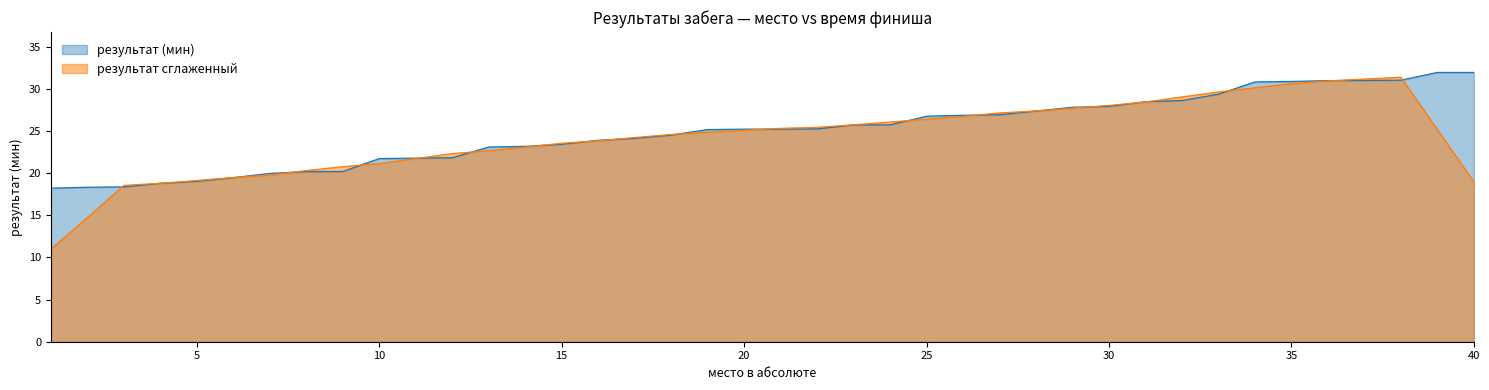

The chart shows a value of 26.8 at 25. True or false?

True